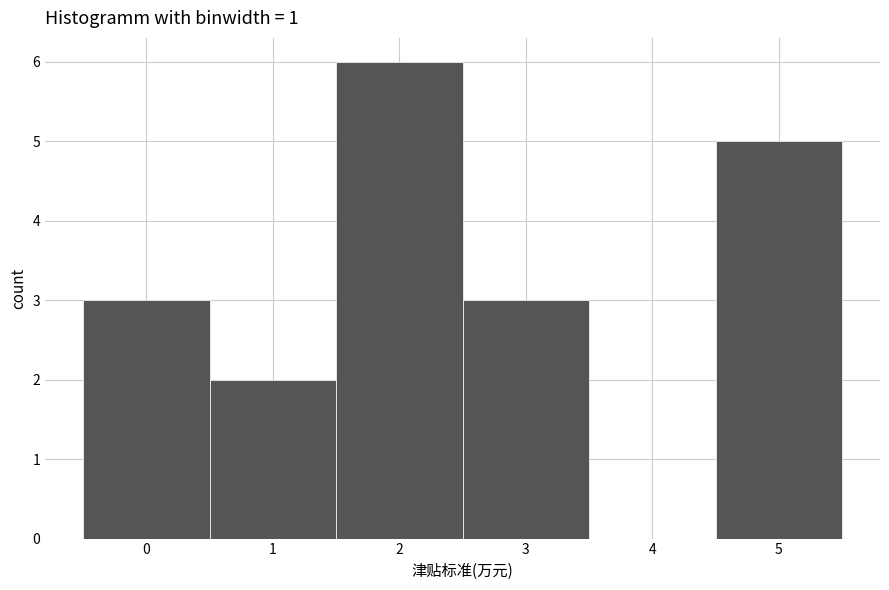

What is the height of the bar covering 0.5 to 1.5 on the x-axis? The values are not printed on the chart, so give them approximately, as read against the axis.

2